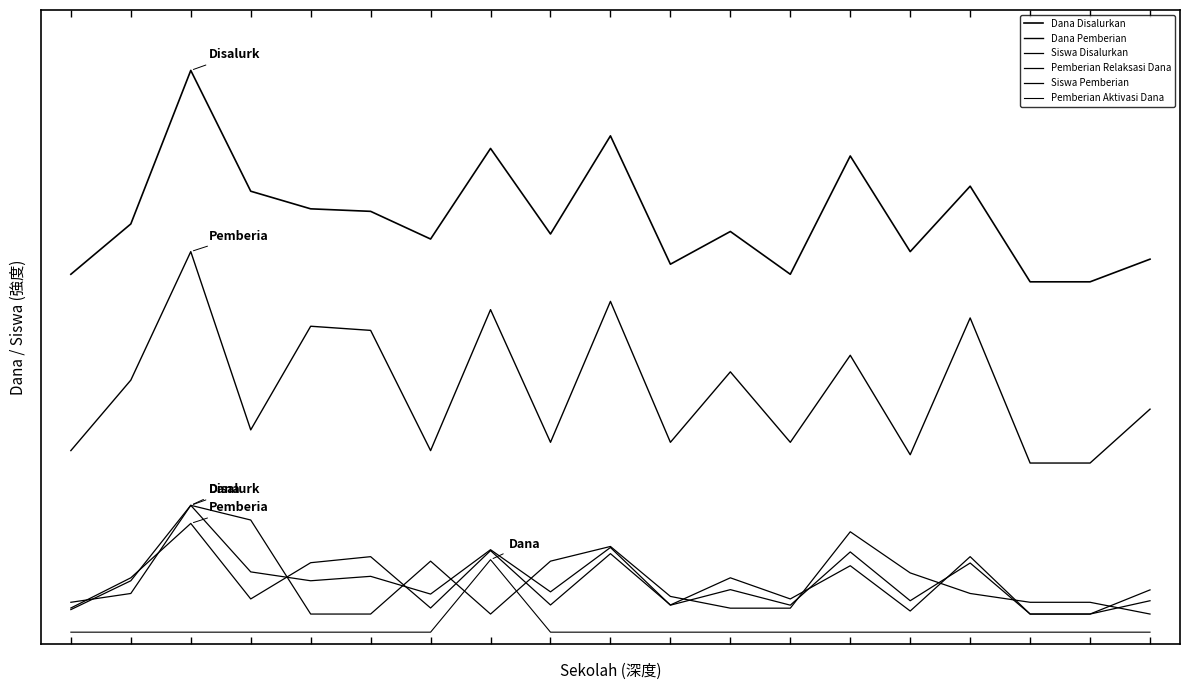

At which category does Dana Pemberian reach its first local peak?

2